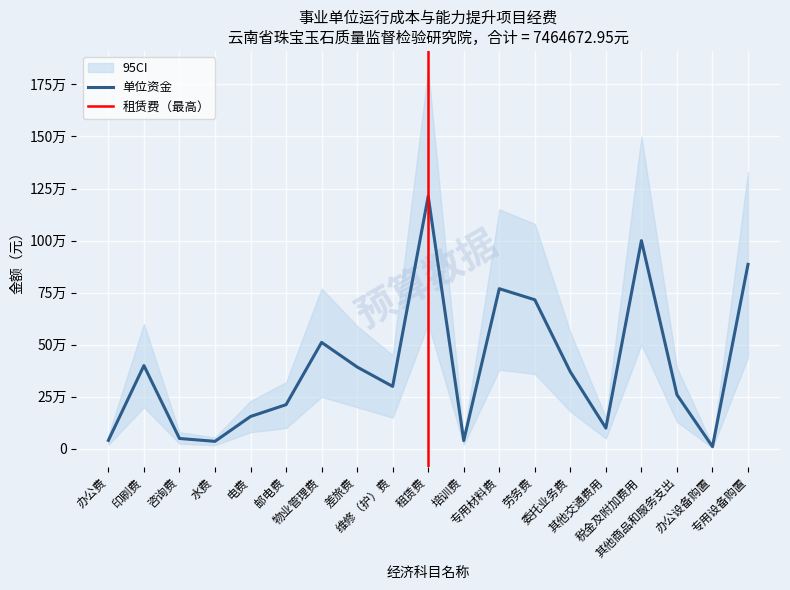

Which category has the lowest value across all series?

办公设备购置